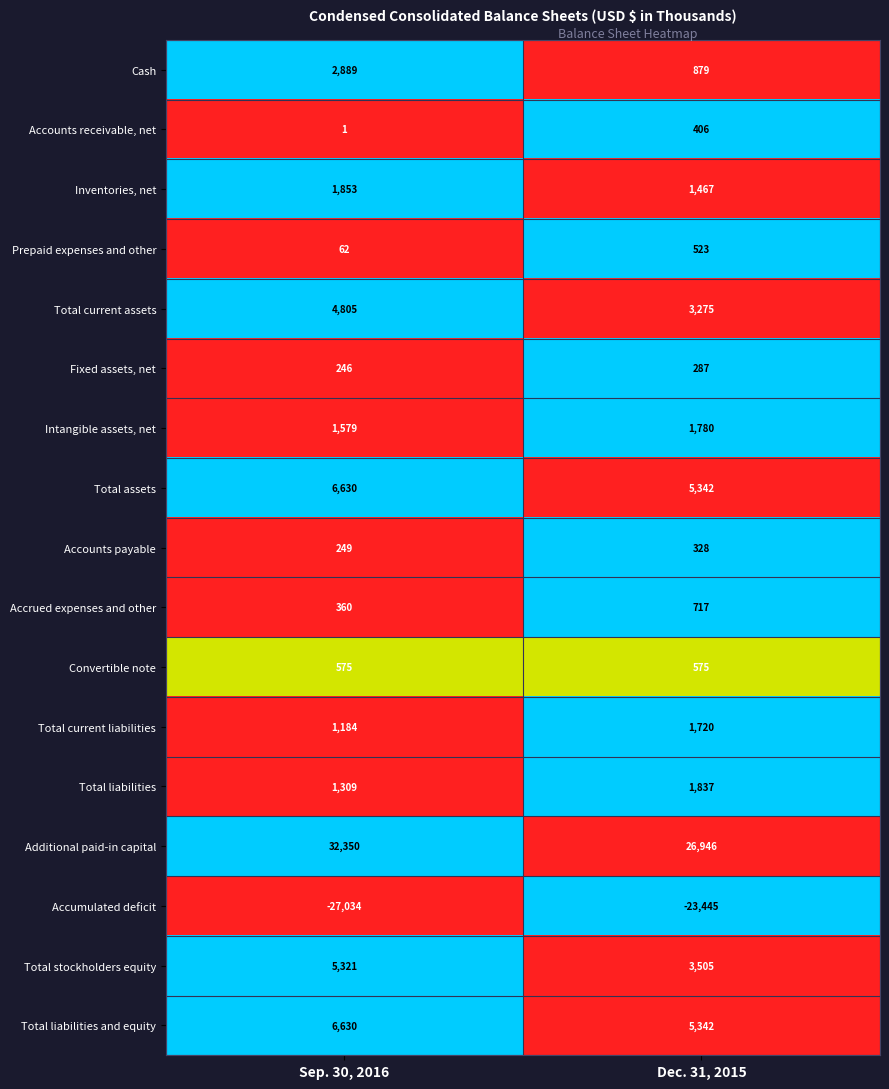

Which series has the widest spread of values?

Additional paid-in capital